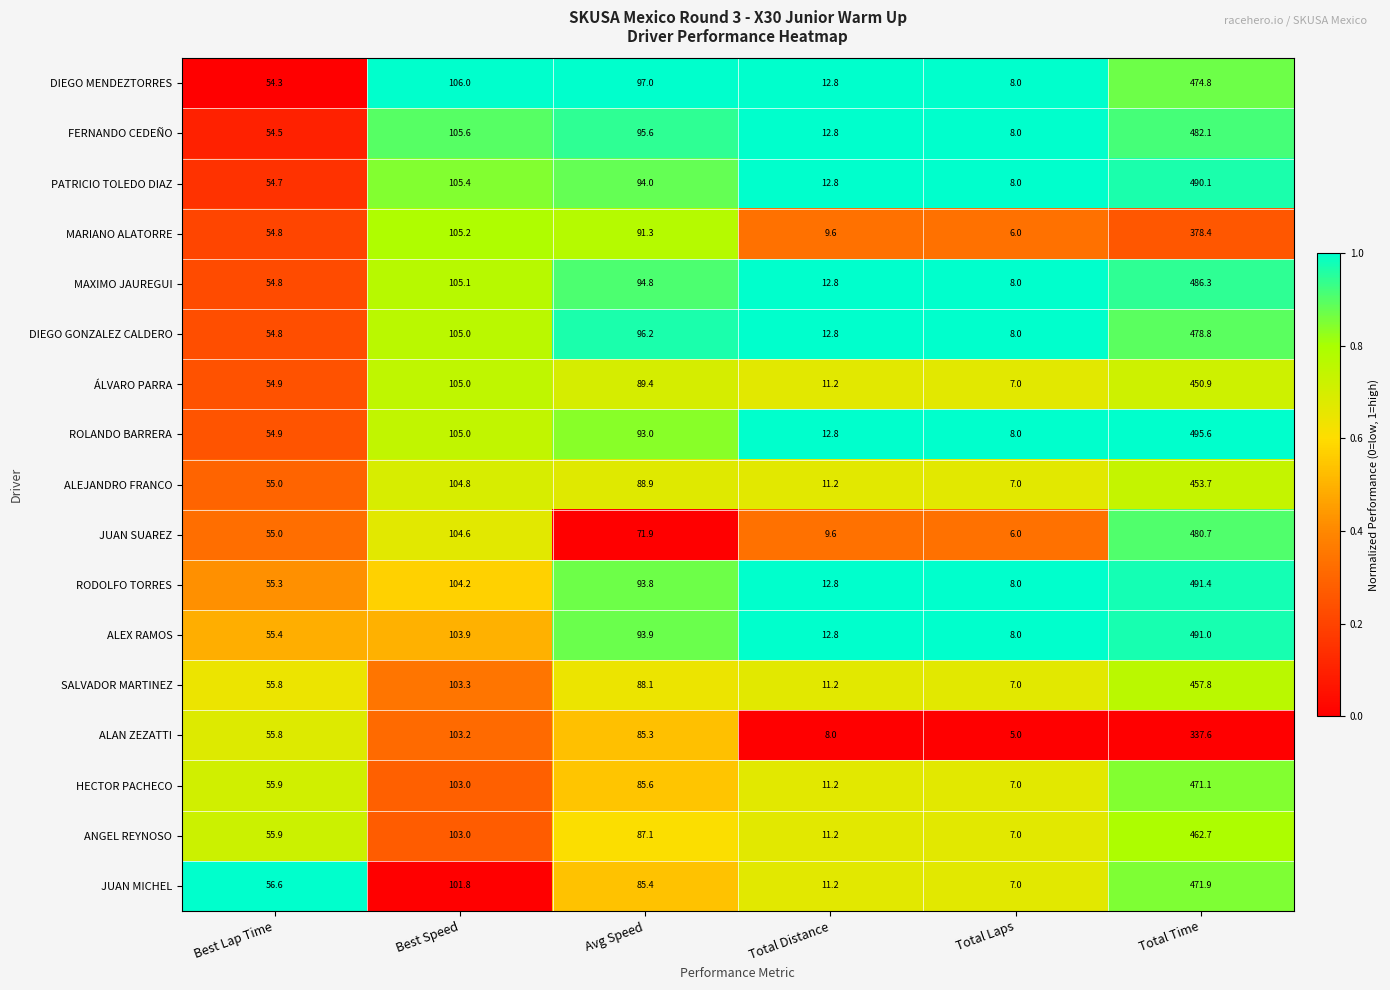

Is it true that ALEX RAMOS equals 2.5 at Total Laps?

False